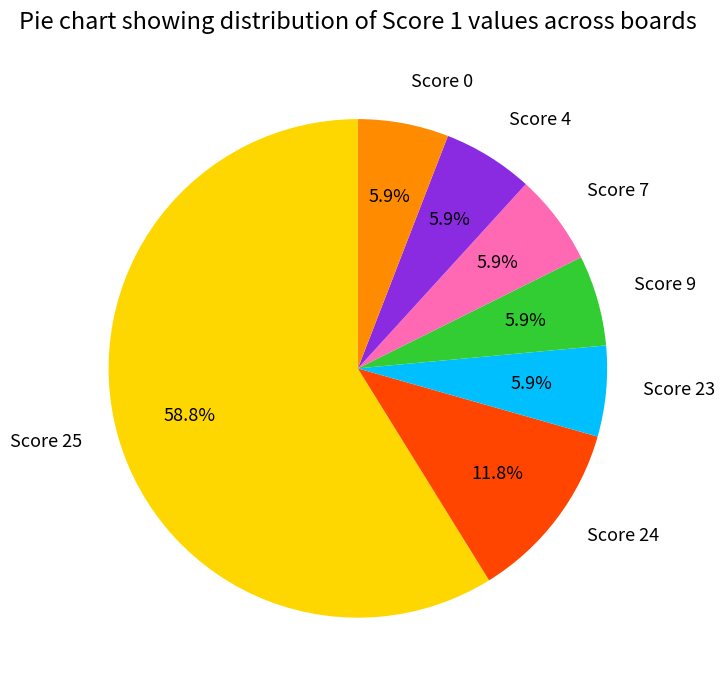

Is there any slice that represents more than half of the pie?

Yes